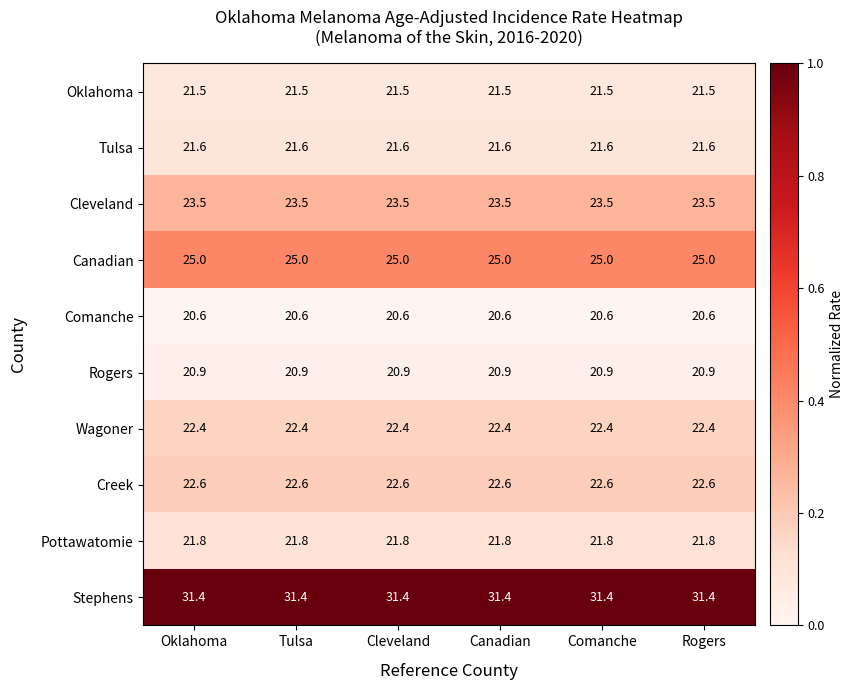

True or false: Tulsa has a value of 38.1 at Oklahoma.

False